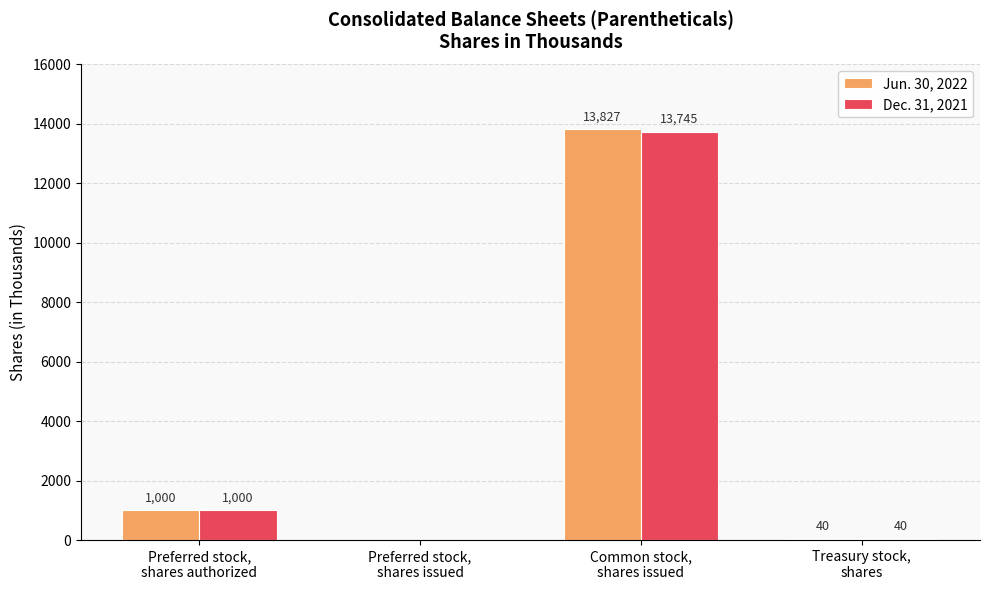

What is the greatest value displayed?

13827